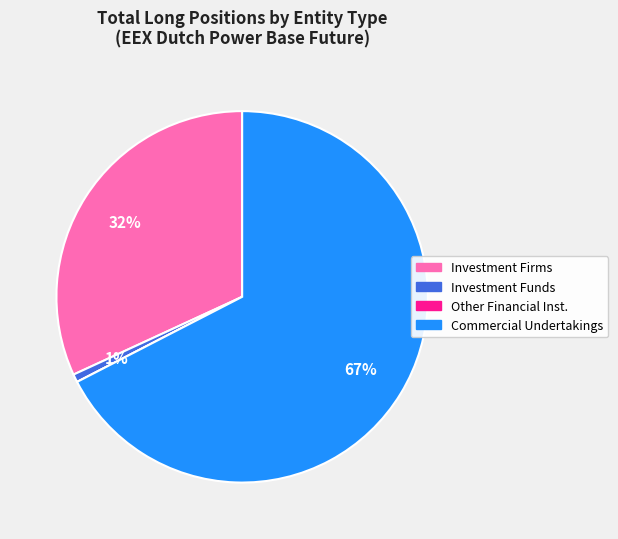

To the nearest percent, what is the average slice percentage?

25%